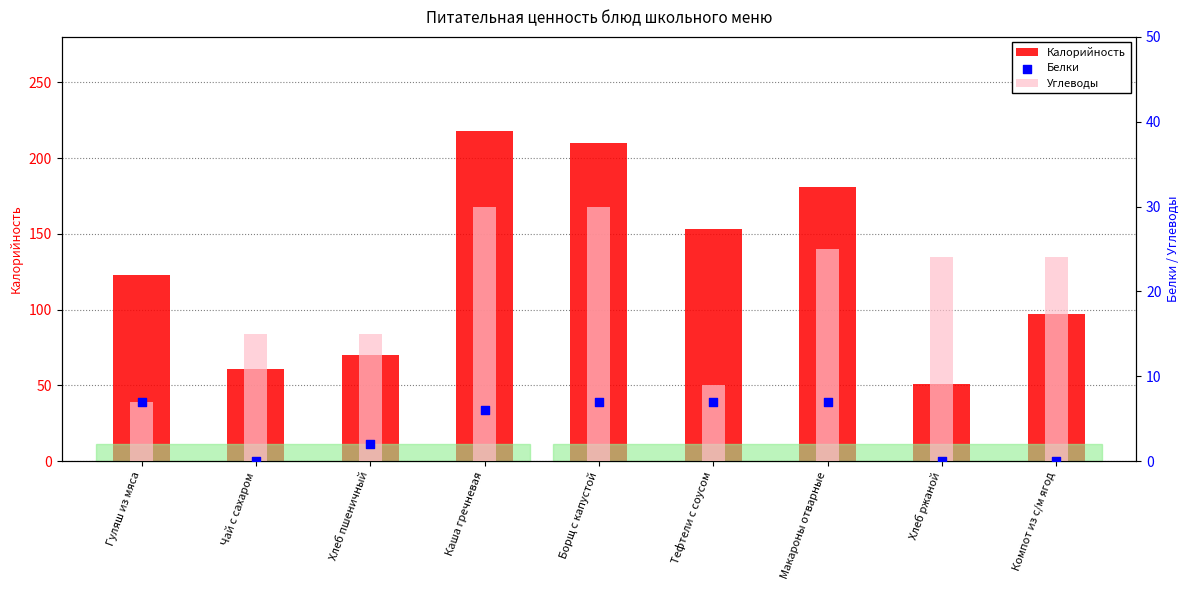

Which series reaches the minimum Y coordinate?

Белки